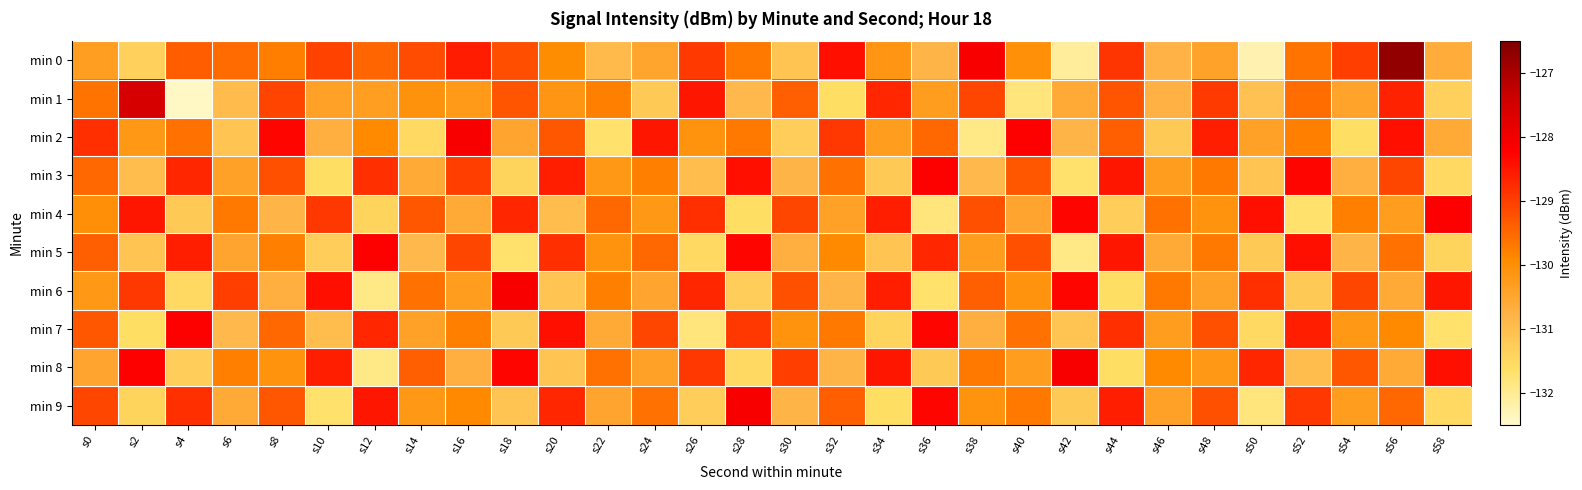

Reading left to right, transcribe all the data shown in this chart.

min 0: s0=-130.3	s2=-131.4	s4=-129.4	s6=-129.5	s8=-129.8	s10=-129.0	s12=-129.5	s14=-129.2	s16=-128.6	s18=-129.2	s20=-130.0	s22=-130.9	s24=-130.5	s26=-128.9	s28=-129.7	s30=-131.1	s32=-128.4	s34=-130.2	s36=-130.8	s38=-128.1	s40=-130.0	s42=-132.1	s44=-128.9	s46=-130.8	s48=-130.4	s50=-132.2	s52=-129.6	s54=-129.0	s56=-126.7	s58=-130.6
min 1: s0=-129.6	s2=-127.6	s4=-132.4	s6=-130.9	s8=-129.1	s10=-130.4	s12=-130.3	s14=-130.1	s16=-130.2	s18=-129.3	s20=-130.2	s22=-129.8	s24=-131.2	s26=-128.5	s28=-130.9	s30=-129.4	s32=-131.6	s34=-128.7	s36=-130.3	s38=-129.1	s40=-131.8	s42=-130.6	s44=-129.2	s46=-130.8	s48=-128.9	s50=-131.1	s52=-129.6	s54=-130.4	s56=-128.7	s58=-131.3
min 2: s0=-128.8	s2=-130.2	s4=-129.6	s6=-131.1	s8=-128.3	s10=-130.7	s12=-129.9	s14=-131.5	s16=-128.1	s18=-130.5	s20=-129.3	s22=-131.7	s24=-128.5	s26=-130.1	s28=-129.7	s30=-131.3	s32=-128.9	s34=-130.3	s36=-129.5	s38=-131.9	s40=-128.2	s42=-130.8	s44=-129.4	s46=-131.2	s48=-128.6	s50=-130.4	s52=-129.8	s54=-131.6	s56=-128.4	s58=-130.6
min 3: s0=-129.5	s2=-131.0	s4=-128.7	s6=-130.4	s8=-129.2	s10=-131.6	s12=-128.8	s14=-130.6	s16=-129.0	s18=-131.4	s20=-128.6	s22=-130.2	s24=-129.8	s26=-131.0	s28=-128.4	s30=-130.8	s32=-129.6	s34=-131.2	s36=-128.2	s38=-130.9	s40=-129.3	s42=-131.7	s44=-128.5	s46=-130.3	s48=-129.7	s50=-131.1	s52=-128.3	s54=-130.7	s56=-129.1	s58=-131.5
min 4: s0=-130.0	s2=-128.5	s4=-131.2	s6=-129.7	s8=-130.8	s10=-128.9	s12=-131.4	s14=-129.3	s16=-130.6	s18=-128.7	s20=-131.0	s22=-129.5	s24=-130.2	s26=-128.8	s28=-131.6	s30=-129.1	s32=-130.4	s34=-128.6	s36=-131.8	s38=-129.2	s40=-130.5	s42=-128.3	s44=-131.3	s46=-129.6	s48=-130.1	s50=-128.4	s52=-131.7	s54=-129.8	s56=-130.3	s58=-128.2
min 5: s0=-129.4	s2=-131.1	s4=-128.6	s6=-130.5	s8=-129.8	s10=-131.3	s12=-128.2	s14=-130.9	s16=-129.1	s18=-131.7	s20=-128.8	s22=-130.1	s24=-129.5	s26=-131.5	s28=-128.3	s30=-130.7	s32=-129.9	s34=-131.1	s36=-128.7	s38=-130.3	s40=-129.2	s42=-131.9	s44=-128.5	s46=-130.6	s48=-129.7	s50=-131.2	s52=-128.4	s54=-130.8	s56=-129.6	s58=-131.4
min 6: s0=-130.2	s2=-128.9	s4=-131.5	s6=-129.0	s8=-130.7	s10=-128.4	s12=-131.9	s14=-129.6	s16=-130.3	s18=-128.1	s20=-131.1	s22=-129.8	s24=-130.5	s26=-128.7	s28=-131.3	s30=-129.2	s32=-130.8	s34=-128.6	s36=-131.7	s38=-129.4	s40=-130.1	s42=-128.3	s44=-131.6	s46=-129.7	s48=-130.4	s50=-128.8	s52=-131.2	s54=-129.1	s56=-130.6	s58=-128.5
min 7: s0=-129.3	s2=-131.6	s4=-128.2	s6=-130.9	s8=-129.5	s10=-131.0	s12=-128.7	s14=-130.4	s16=-129.8	s18=-131.2	s20=-128.4	s22=-130.6	s24=-129.1	s26=-131.8	s28=-128.9	s30=-130.1	s32=-129.7	s34=-131.4	s36=-128.3	s38=-130.7	s40=-129.6	s42=-131.1	s44=-128.8	s46=-130.3	s48=-129.2	s50=-131.5	s52=-128.6	s54=-130.2	s56=-129.9	s58=-131.7
min 8: s0=-130.5	s2=-128.2	s4=-131.3	s6=-129.8	s8=-130.1	s10=-128.6	s12=-131.9	s14=-129.4	s16=-130.7	s18=-128.3	s20=-131.1	s22=-129.6	s24=-130.4	s26=-128.9	s28=-131.5	s30=-129.0	s32=-130.8	s34=-128.5	s36=-131.2	s38=-129.7	s40=-130.3	s42=-128.1	s44=-131.6	s46=-129.9	s48=-130.2	s50=-128.7	s52=-131.0	s54=-129.3	s56=-130.6	s58=-128.4
min 9: s0=-129.1	s2=-131.4	s4=-128.8	s6=-130.6	s8=-129.3	s10=-131.7	s12=-128.5	s14=-130.2	s16=-129.9	s18=-131.1	s20=-128.7	s22=-130.5	s24=-129.6	s26=-131.3	s28=-128.1	s30=-130.8	s32=-129.4	s34=-131.6	s36=-128.3	s38=-130.1	s40=-129.7	s42=-131.2	s44=-128.6	s46=-130.4	s48=-129.2	s50=-131.8	s52=-128.9	s54=-130.3	s56=-129.5	s58=-131.5